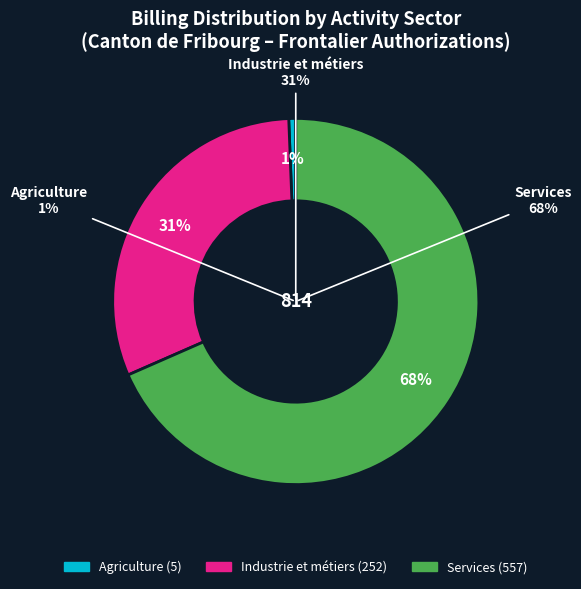

What portion of the pie excludes Agriculture?

99.4%